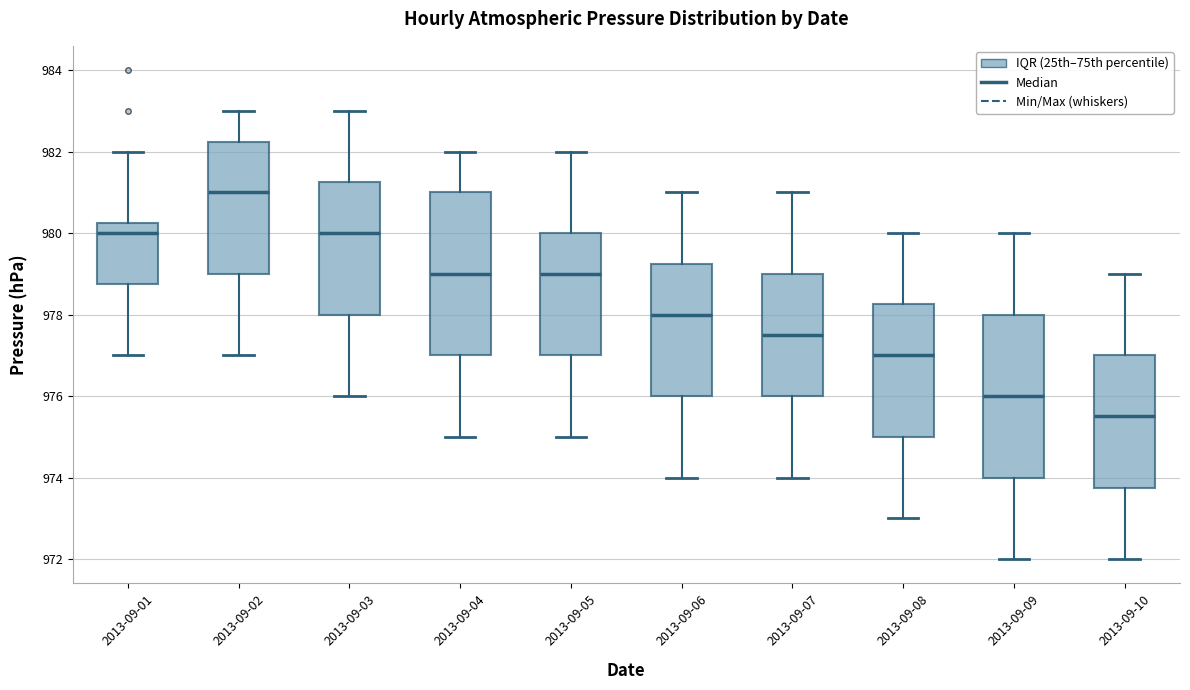

Reading left to right, transcribe this box plot: for each box, give where its median line is, the range the box spans, and where its two whiskers end, as read against the y-axis. The values are not printed on the chart, so give them approximately, as read against the axis.

2013-09-01: median 980.0, box 978.8 to 980.2, whiskers 977.0 to 982.0
2013-09-02: median 981.0, box 979.0 to 982.2, whiskers 977.0 to 983.0
2013-09-03: median 980.0, box 978.0 to 981.2, whiskers 976.0 to 983.0
2013-09-04: median 979.0, box 977.0 to 981.0, whiskers 975.0 to 982.0
2013-09-05: median 979.0, box 977.0 to 980.0, whiskers 975.0 to 982.0
2013-09-06: median 978.0, box 976.0 to 979.2, whiskers 974.0 to 981.0
2013-09-07: median 977.6, box 976.0 to 979.0, whiskers 974.0 to 981.0
2013-09-08: median 977.0, box 975.0 to 978.2, whiskers 973.0 to 980.0
2013-09-09: median 976.0, box 974.0 to 978.0, whiskers 972.0 to 980.0
2013-09-10: median 975.6, box 973.8 to 977.0, whiskers 972.0 to 979.0